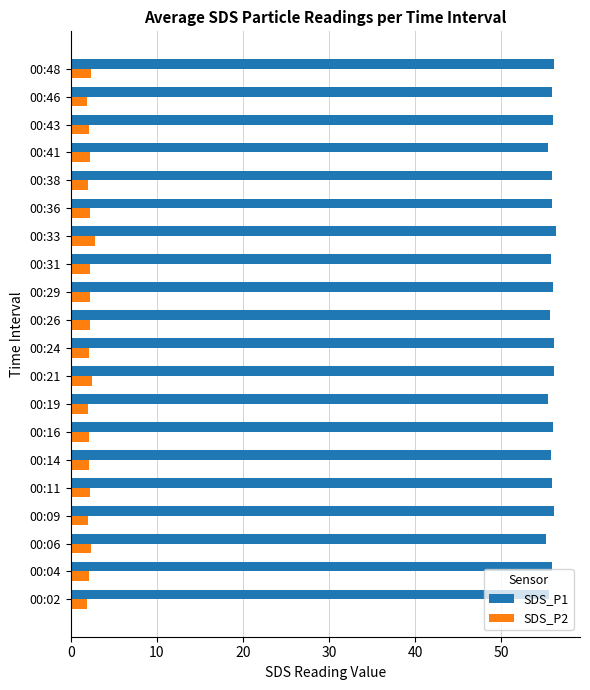

Which series has the widest spread of values?

SDS_P1